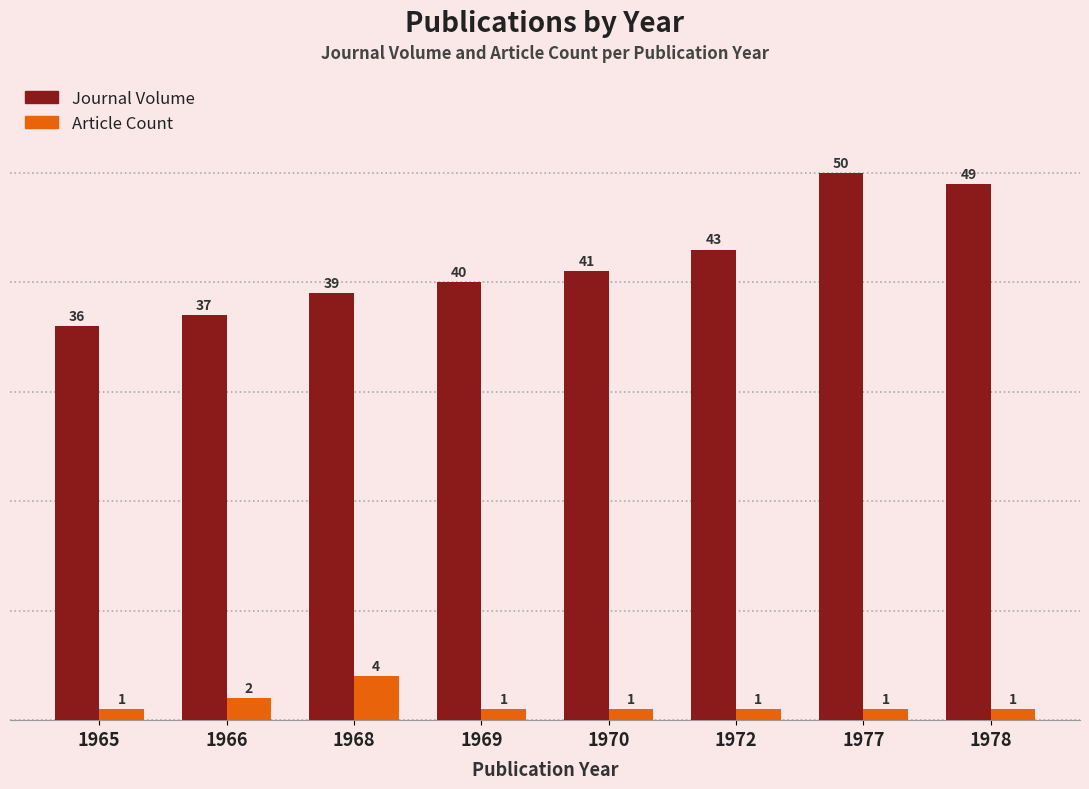

What is the minimum value for Journal Volume?

36